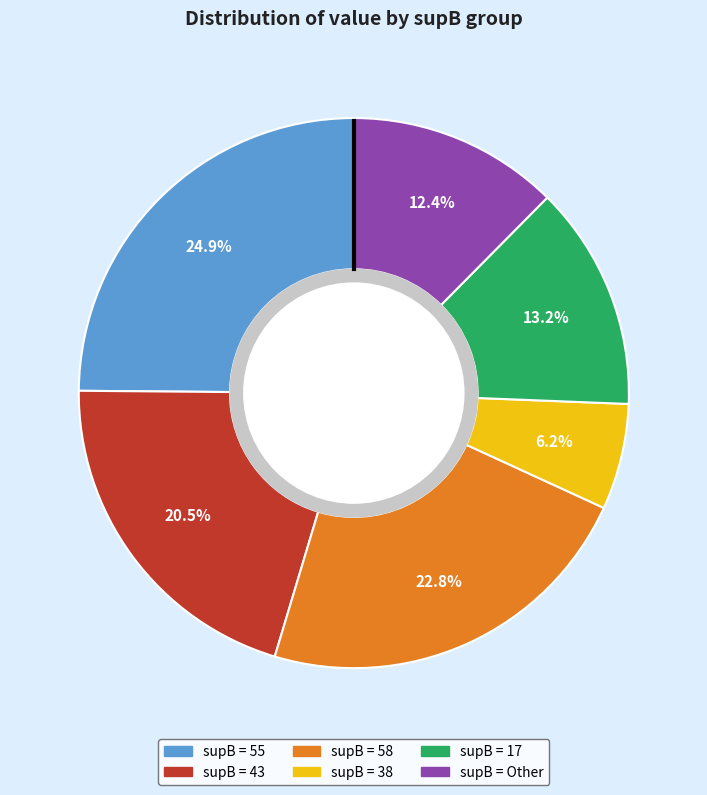

To the nearest percent, what is the difference between the largest and smallest slice percentages?

19%